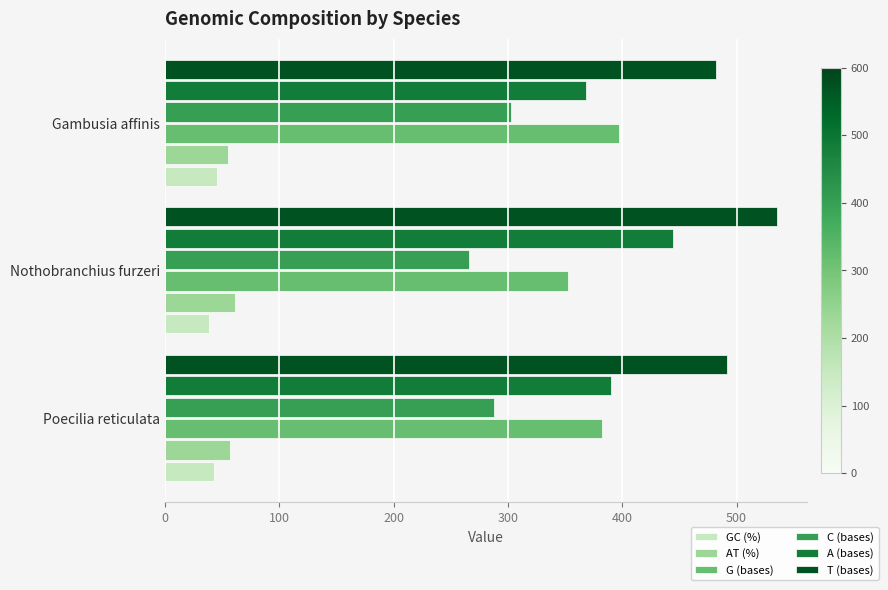

What is the sum of all AT (%) values?

172.9